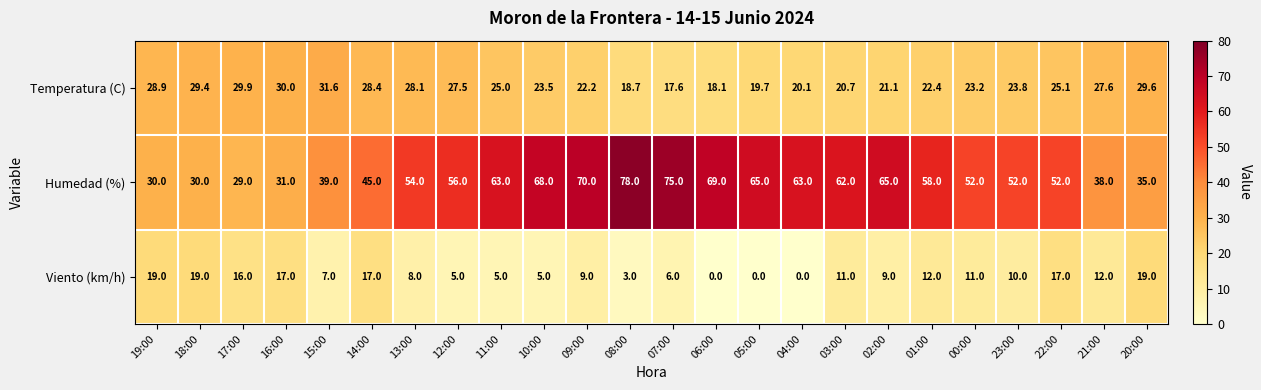

True or false: Humedad (%) has a value of 52.0 at 00:00.

True